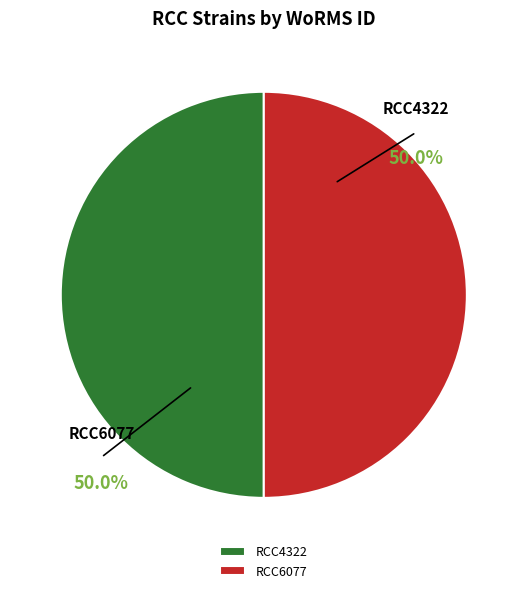

Between RCC4322 and RCC6077, which is larger?

RCC4322